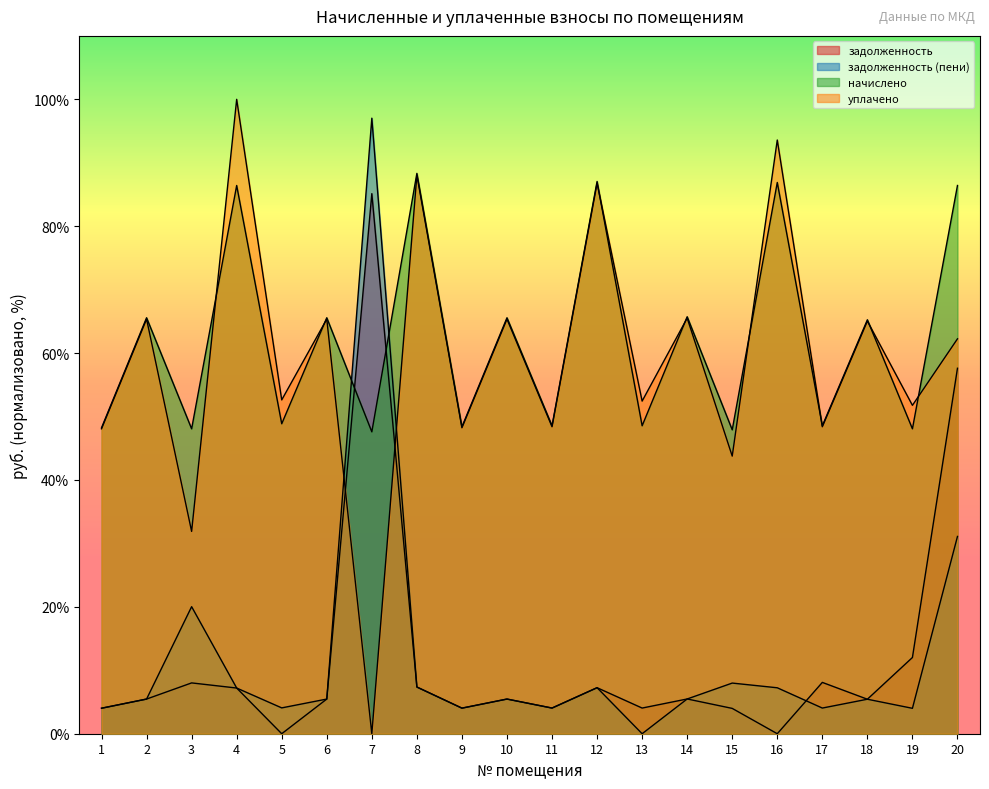

Does the chart display data point markers on the line(s)?

No